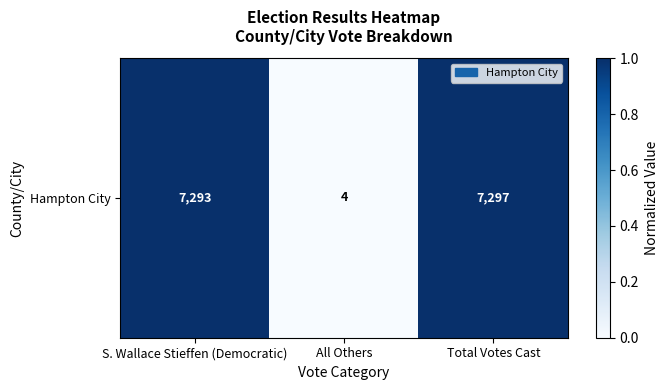

Count the number of categories in the chart.

3